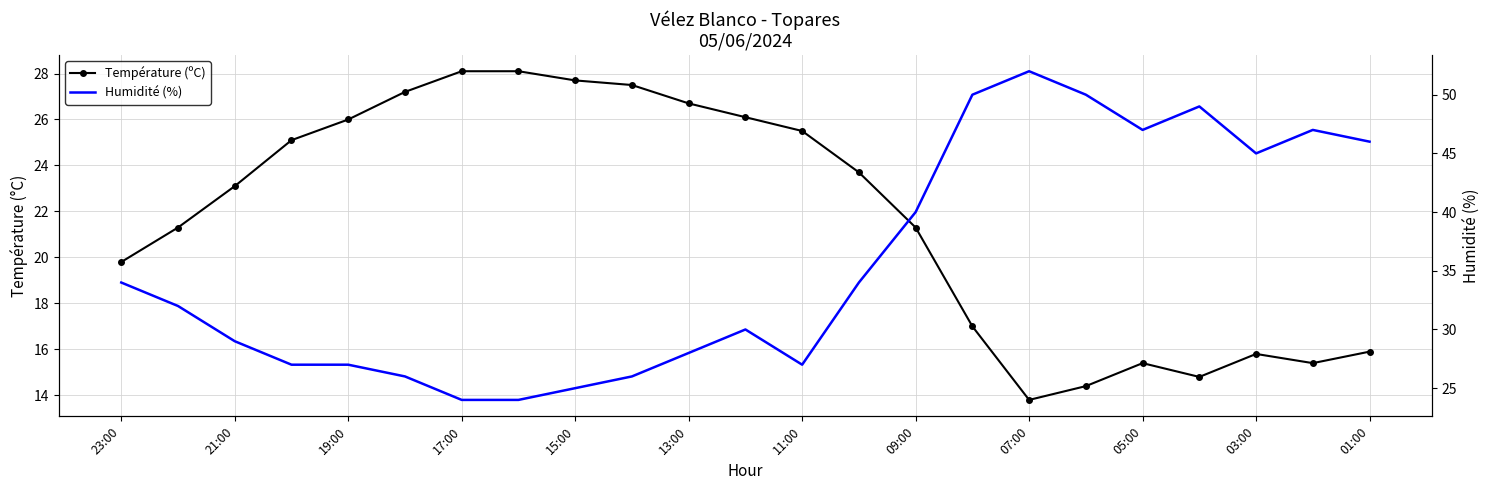

What is the difference between the maximum and minimum values in the Humidité (%) series?

28.0